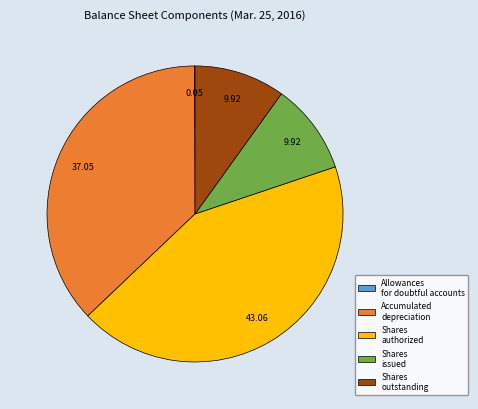

Which slice is the largest?

Common stock, shares authorized